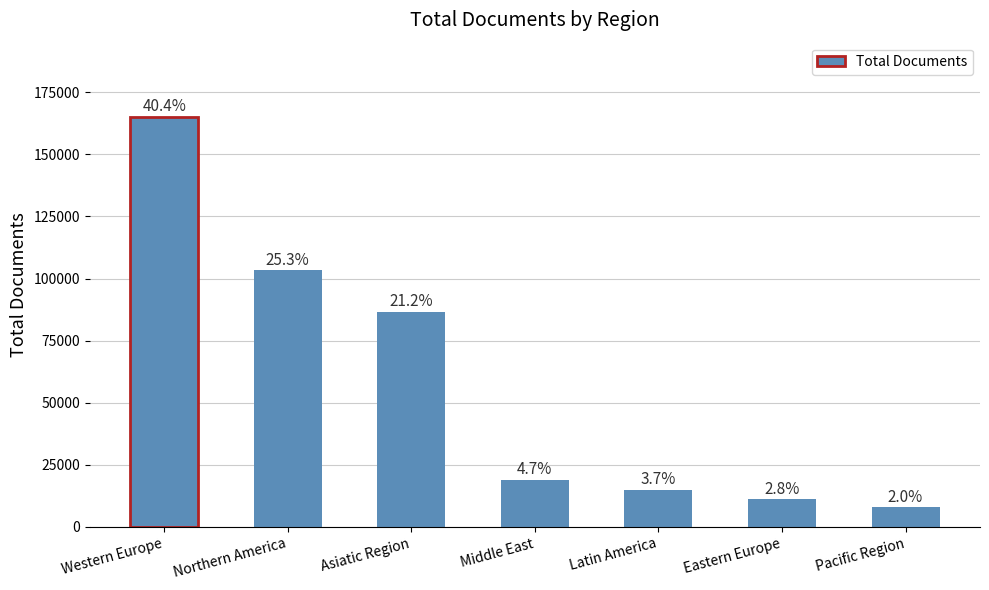

What is the smallest value displayed?

8069